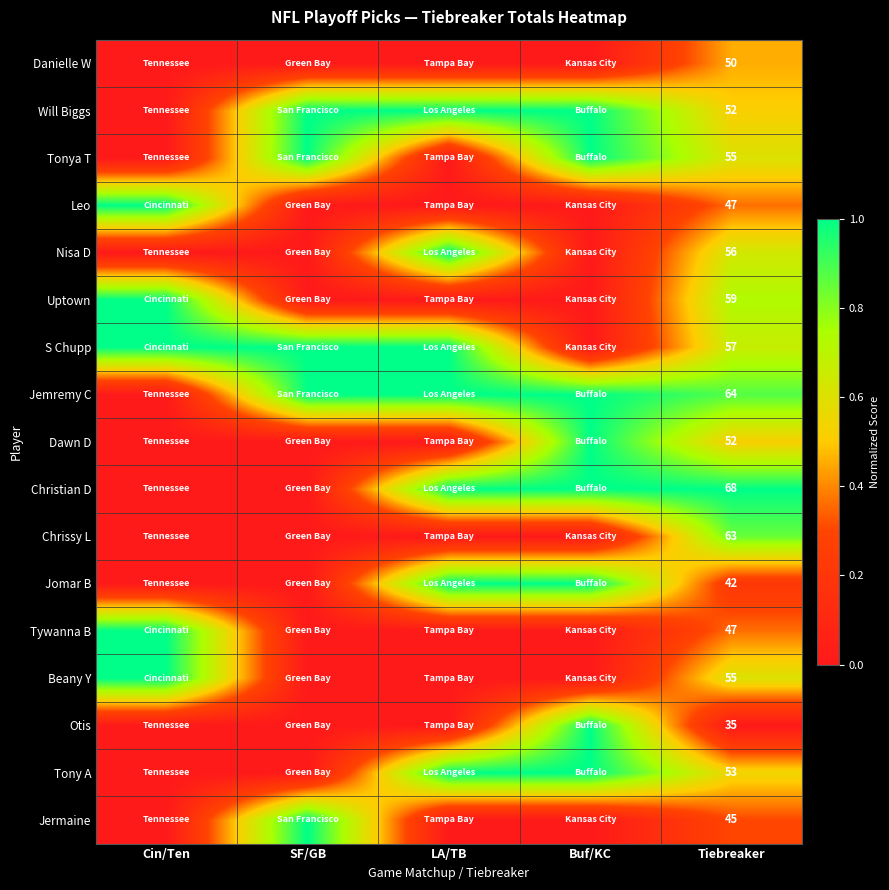

What is the highest value of the Christian D series?

1.0